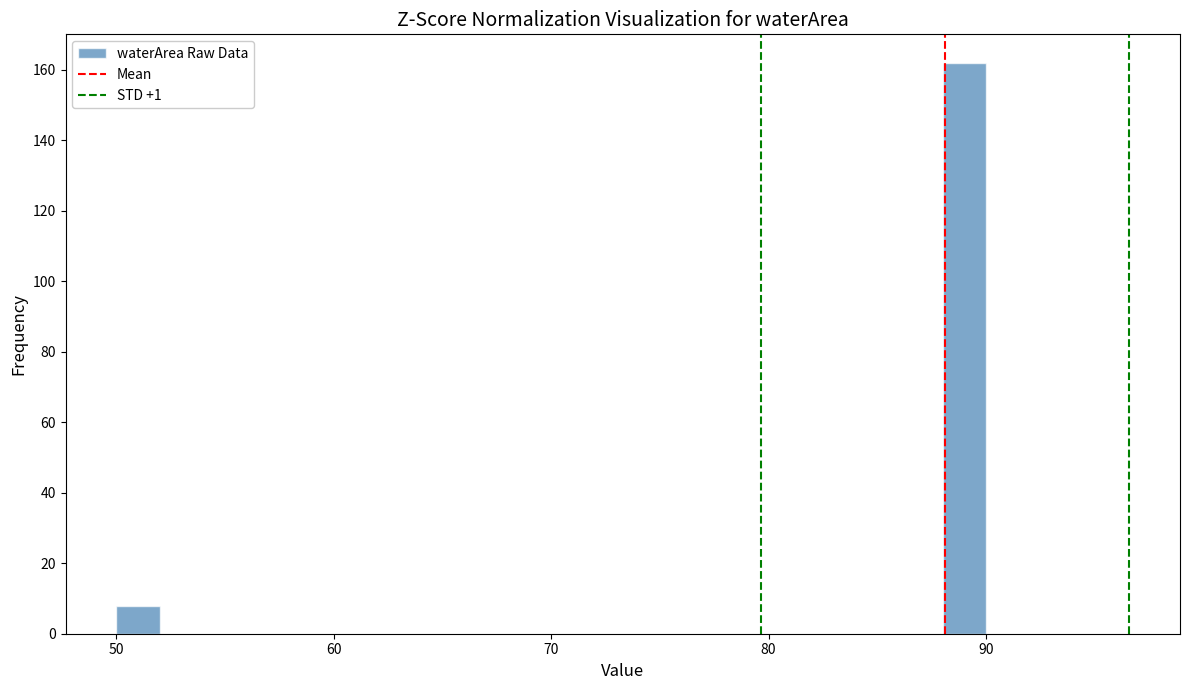

Around what value on the x-axis is the tallest bar? Give the approximate position of its centre, as read against the axis.

89